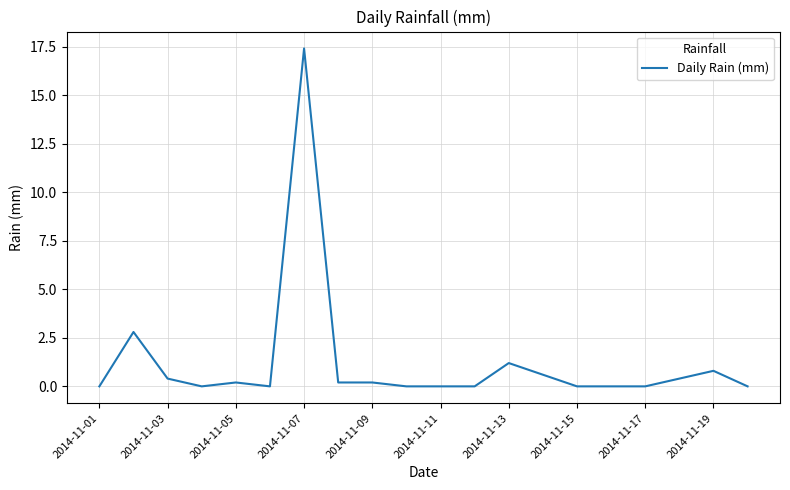

What is the difference between the maximum and minimum values?

17.4